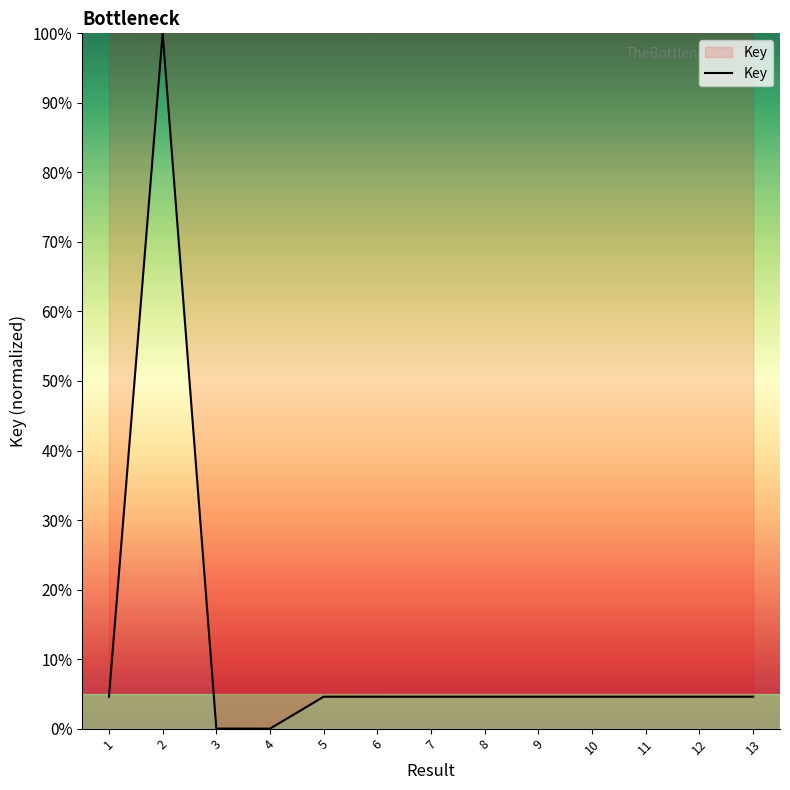

What is the ratio of the value at 10 to the value at 9?

1.0